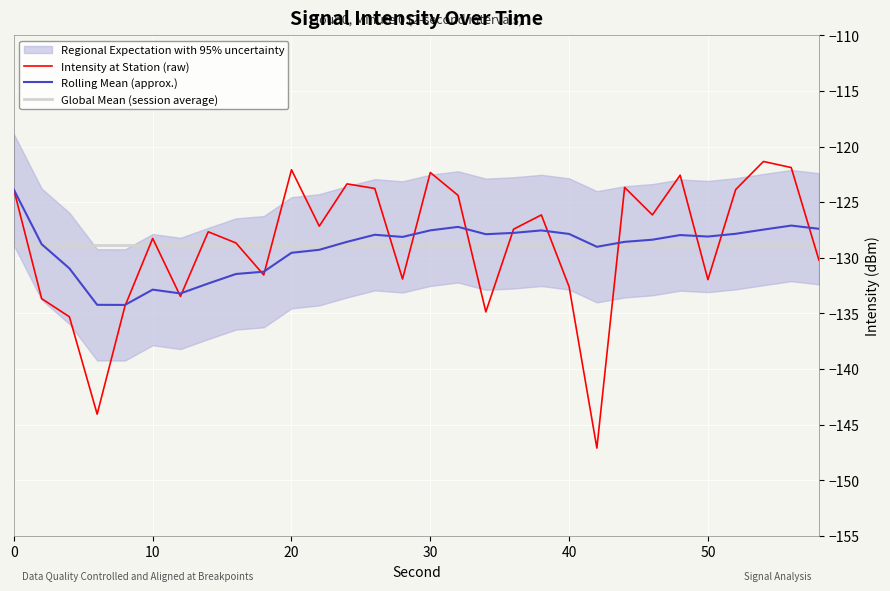

List the series in order of their overall mean, highest first.

intensity(dBm), rolling_mean